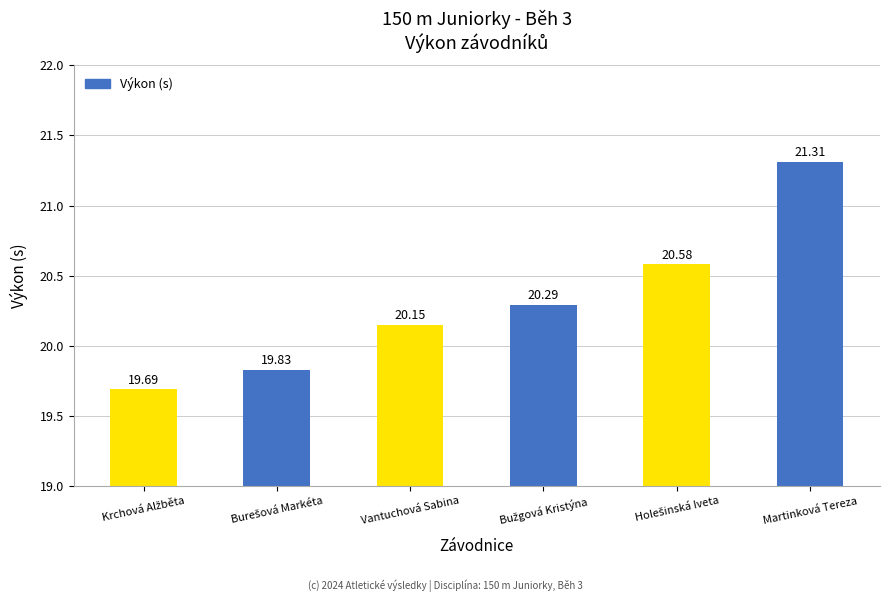

What is the difference between the maximum and second lowest values?

1.5